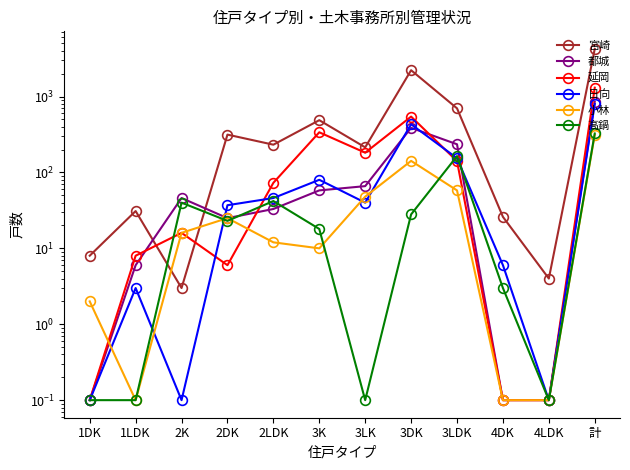

Reading right to left, list all the values displayed in this chart.

宮崎: 4242.0	4.0	26.0	699.0	2222.0	214.0	488.0	232.0	315.0	3.0	31.0	8.0
都城: 856.0	0.1	0.1	235.0	387.0	66.0	58.0	33.0	25.0	46.0	6.0	0.1
延岡: 1308.0	0.1	0.1	141.0	544.0	182.0	338.0	73.0	6.0	16.0	8.0	0.1
日向: 797.0	0.1	6.0	154.0	431.0	40.0	80.0	46.0	37.0	0.1	3.0	0.1
小林: 313.0	0.1	0.1	58.0	142.0	48.0	10.0	12.0	25.0	16.0	0.1	2.0
高鍋: 326.0	0.1	3.0	164.0	28.0	0.1	18.0	42.0	23.0	40.0	0.1	0.1